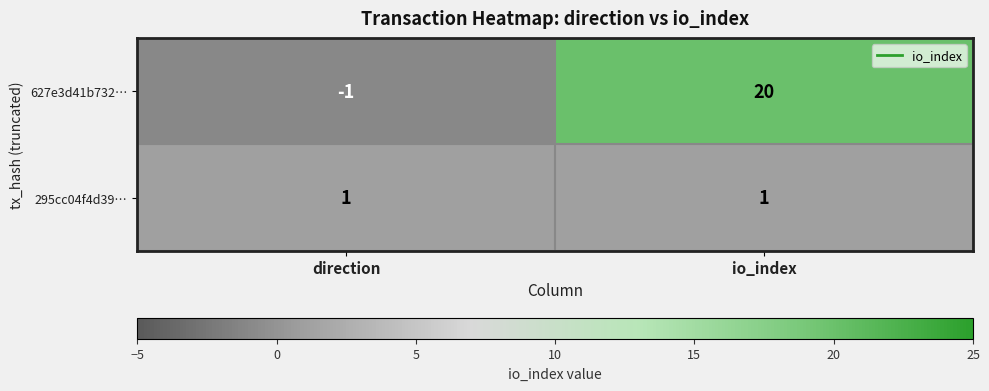

Is it true that 295cc04f4d39… equals 1 at io_index?

True